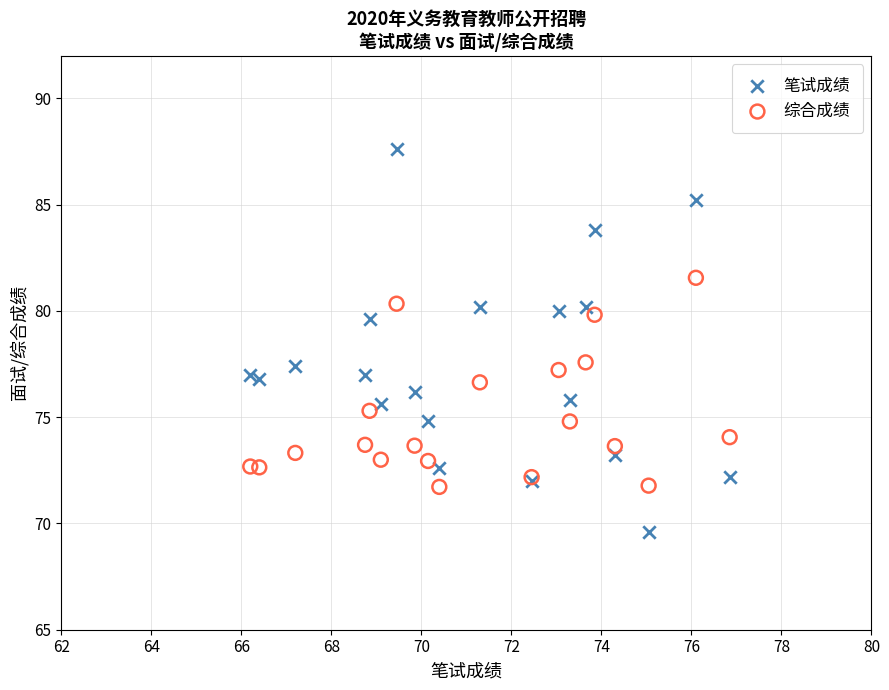

What is the X range (max minus min) for the scatter plot?

10.6